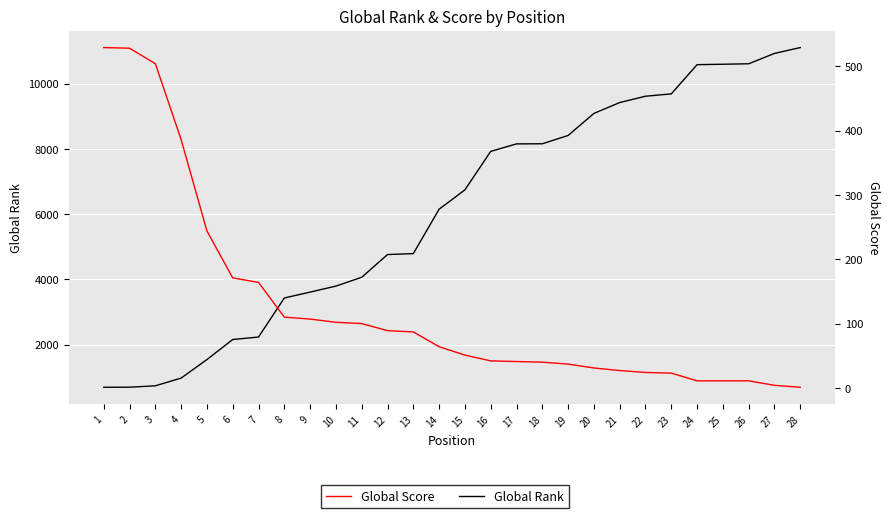

Is this an area chart (filled region under the line)?

No